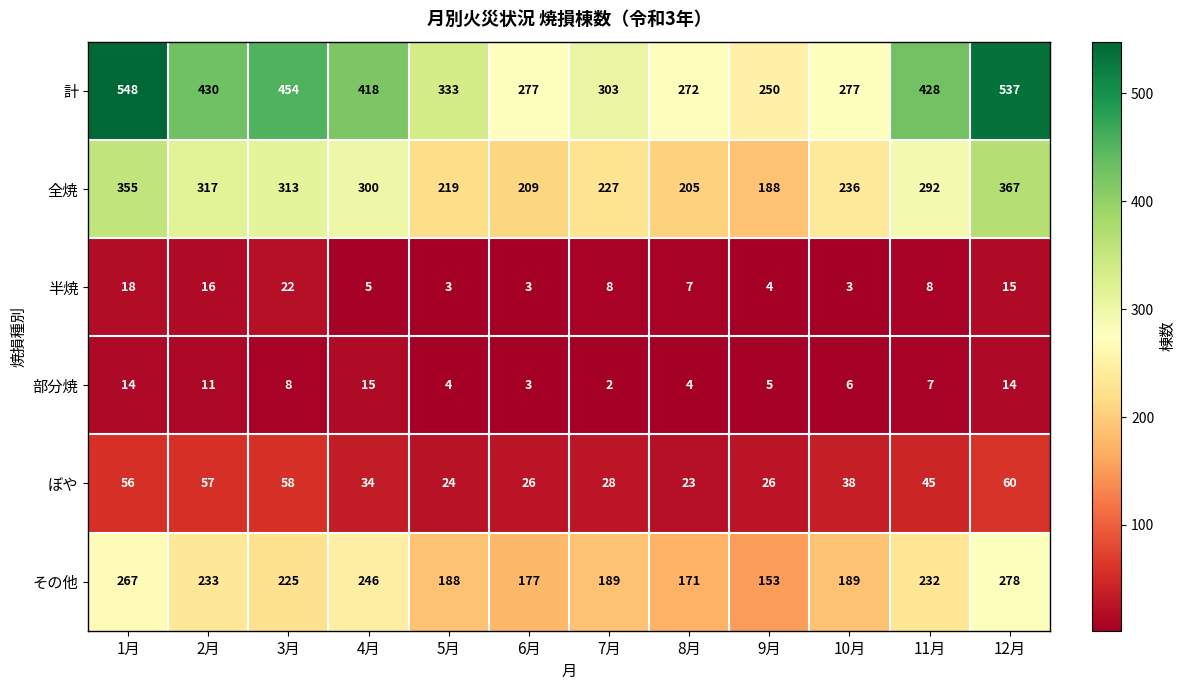

How many series are shown in this chart?

6